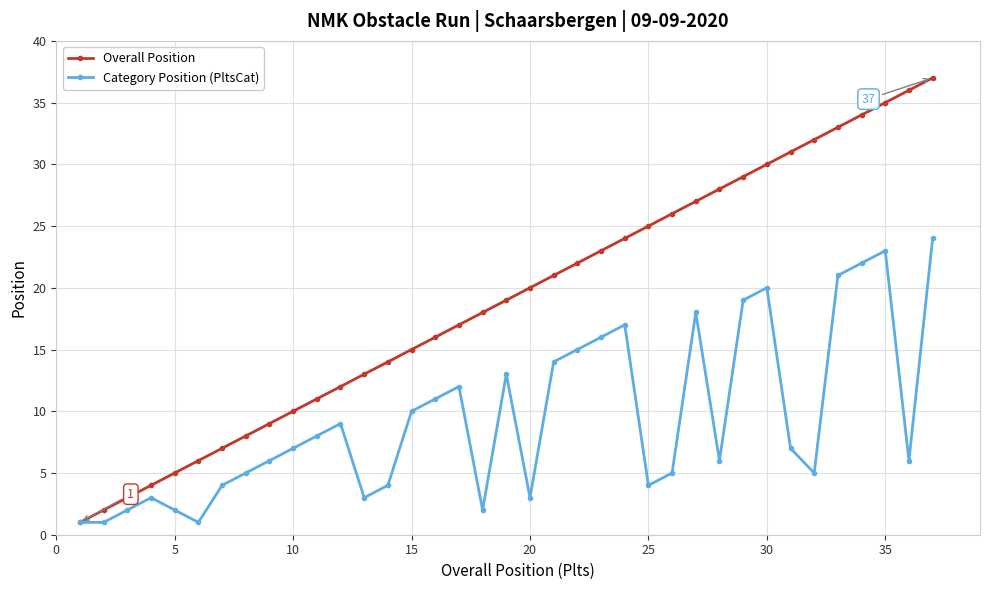

Which series has the largest total across all categories?

Overall Position